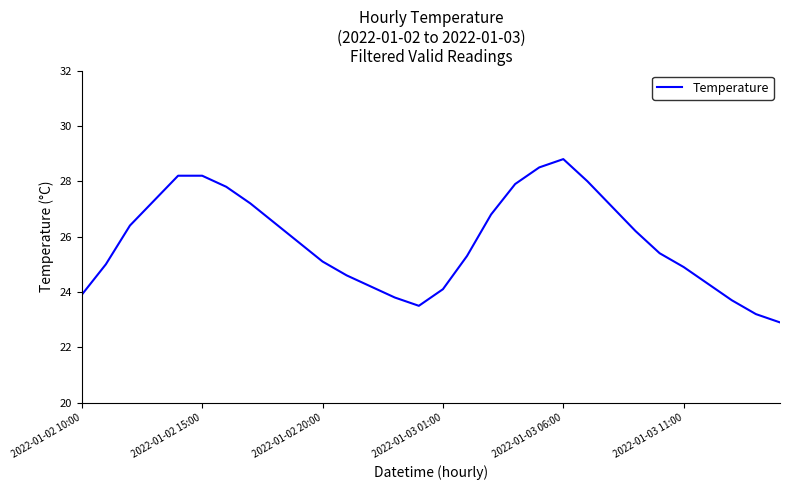

What is the difference between the maximum and minimum values?

5.9